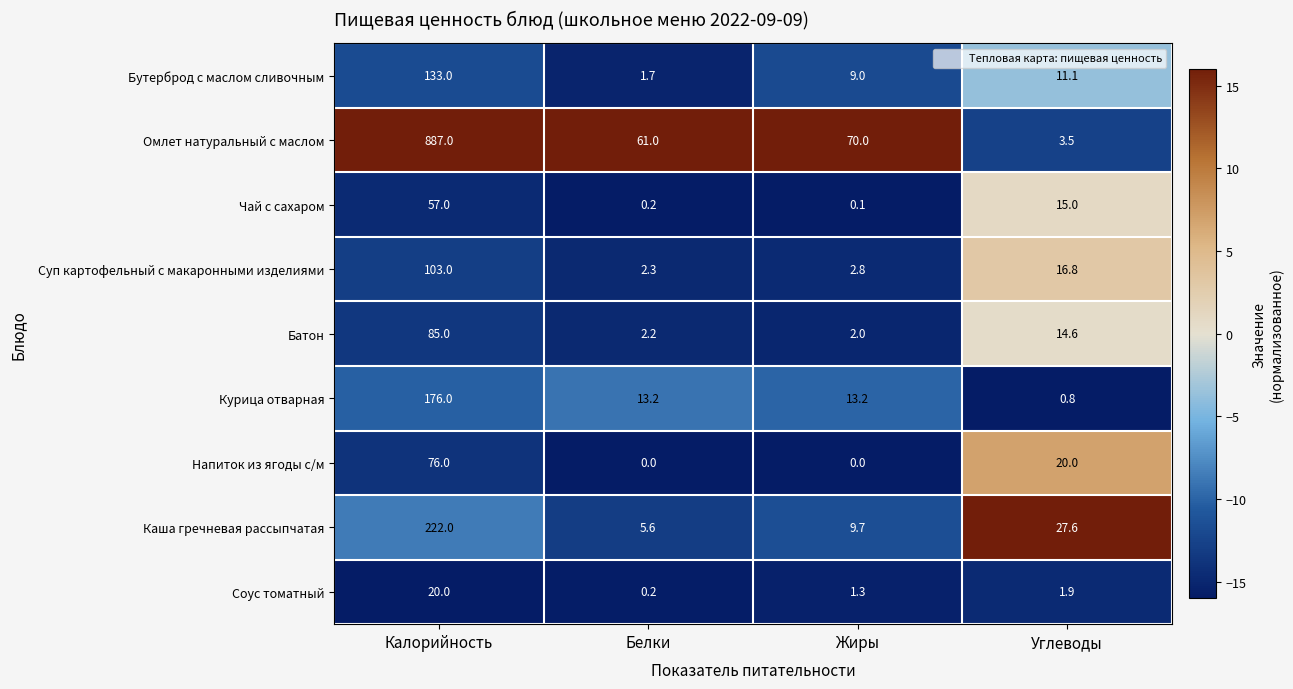

Which series changed the most between Белки and Жиры?

Омлет натуральный с маслом